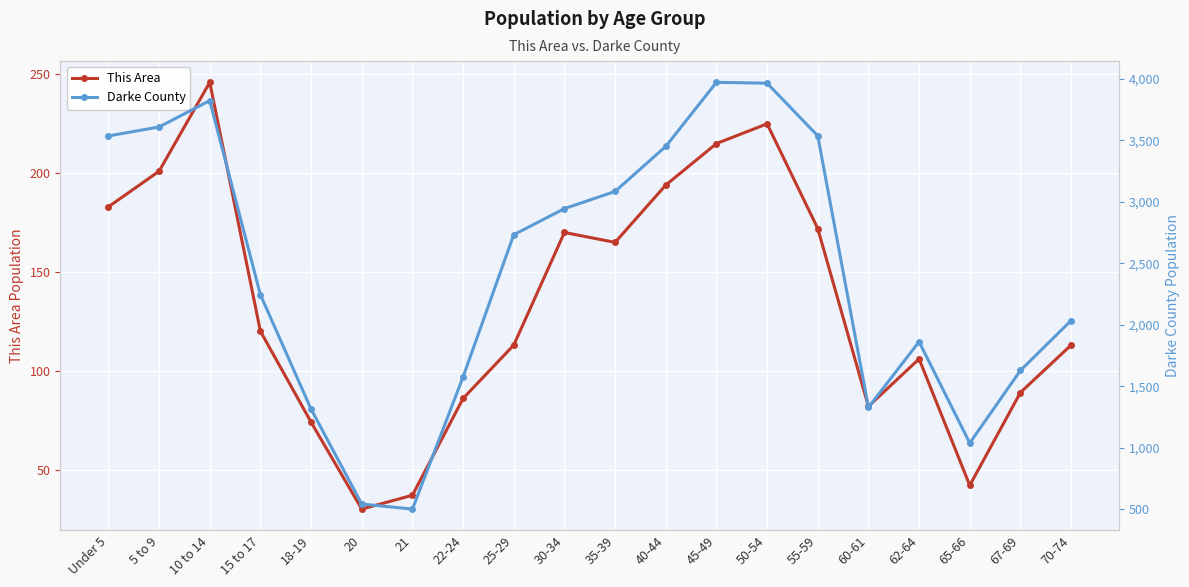

True or false: Darke County has more than 1 interior local peaks.

True